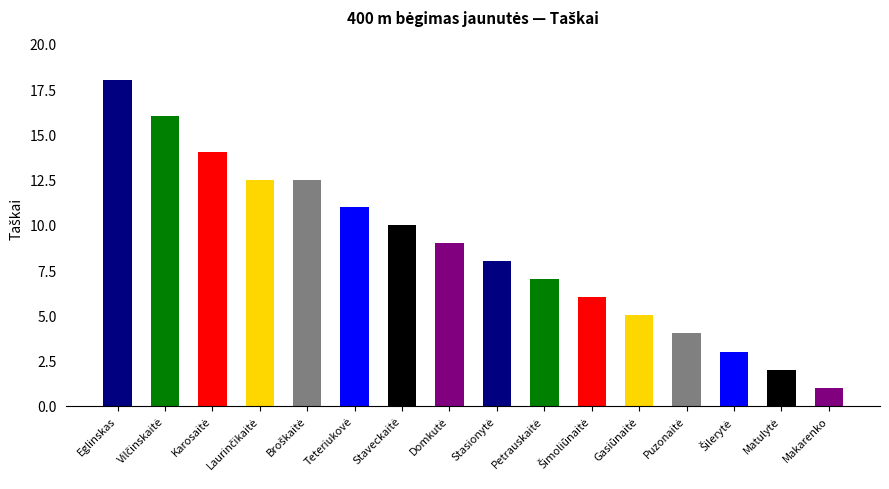

What is the sum of all values?

139.0